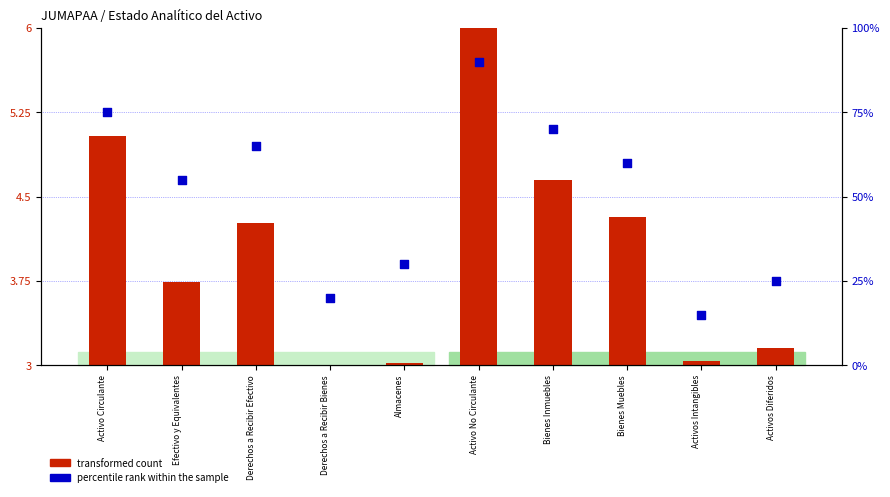

Which series has the largest total across all categories?

percentile rank within the sample